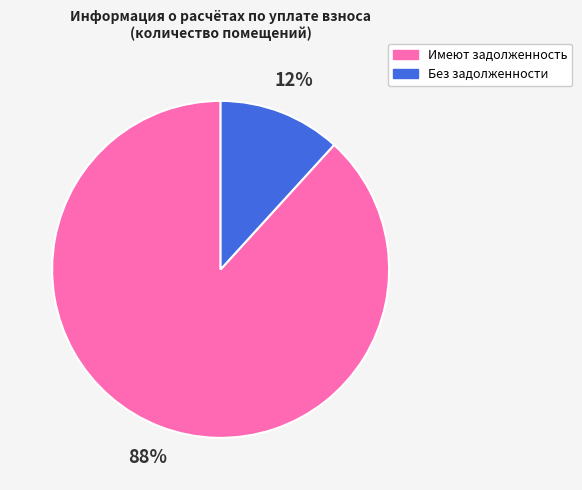

How many slices are in this pie chart?

2